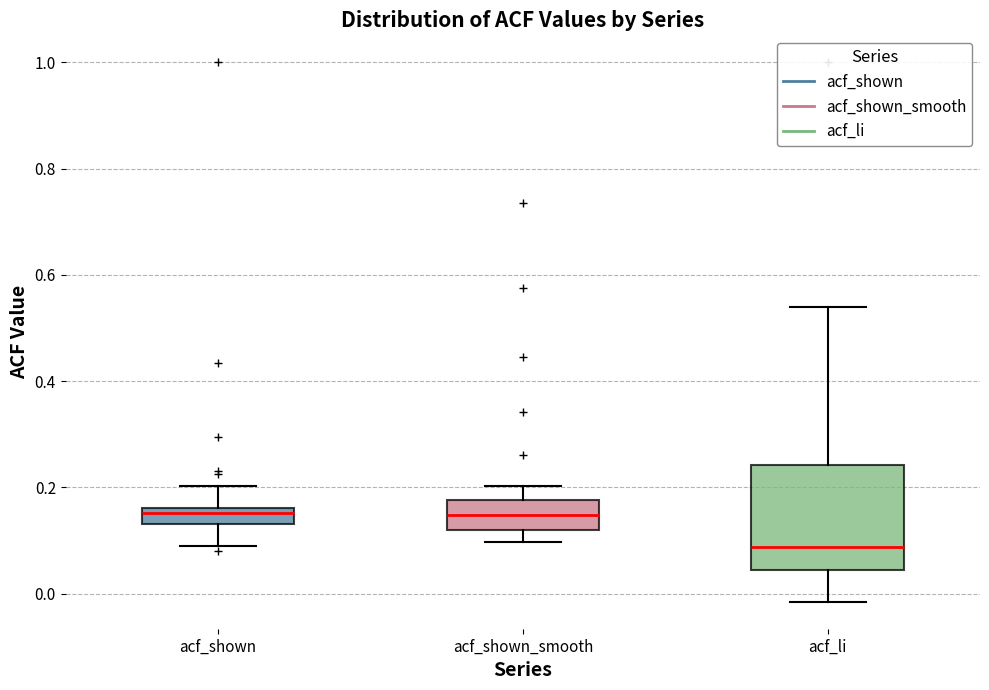

Which box's median line is the lowest?

acf_li